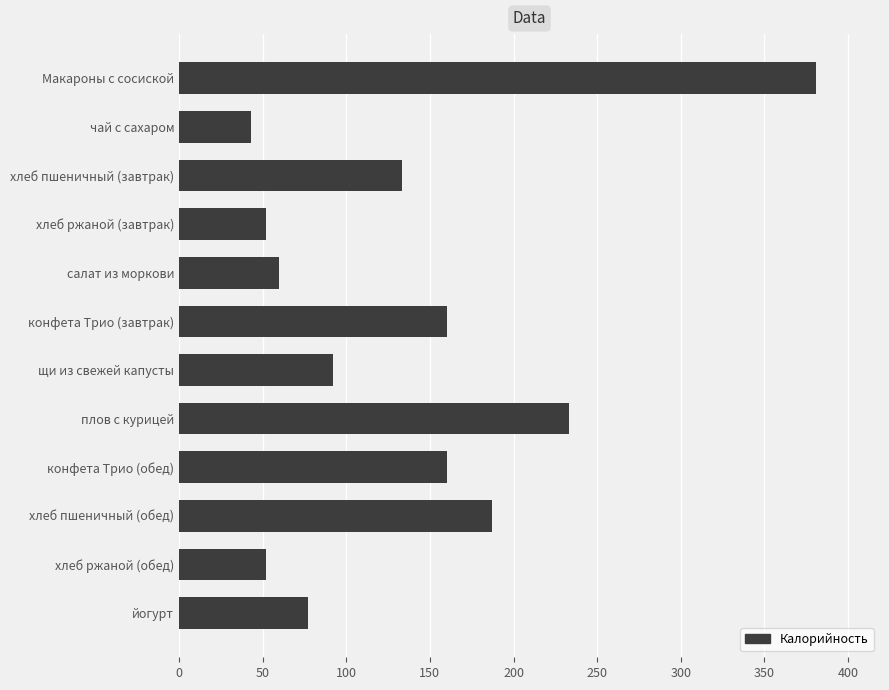

What is the average value?

135.8